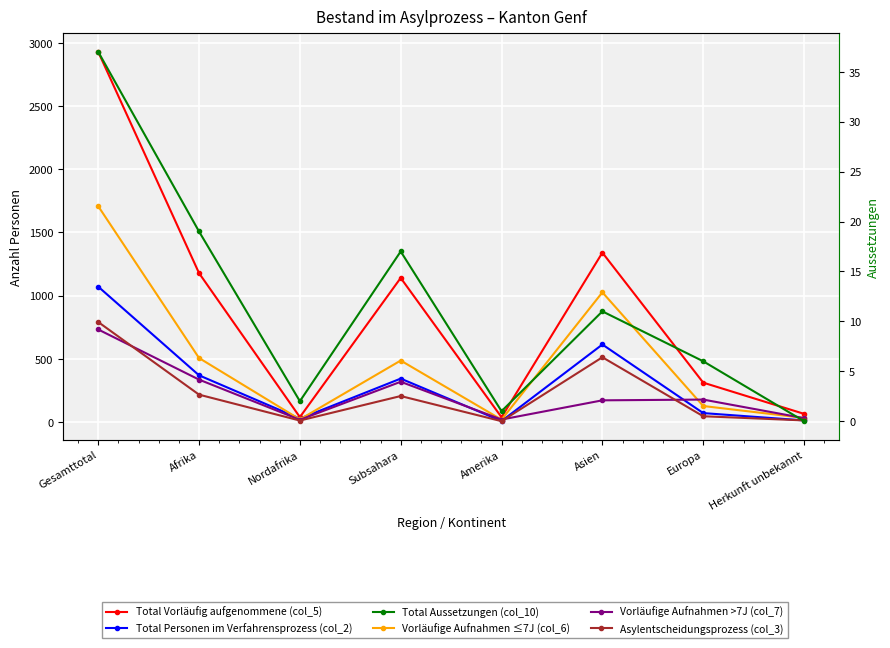

How many values in the Total Personen im Verfahrensprozess (col_2) series exceed 343?

3